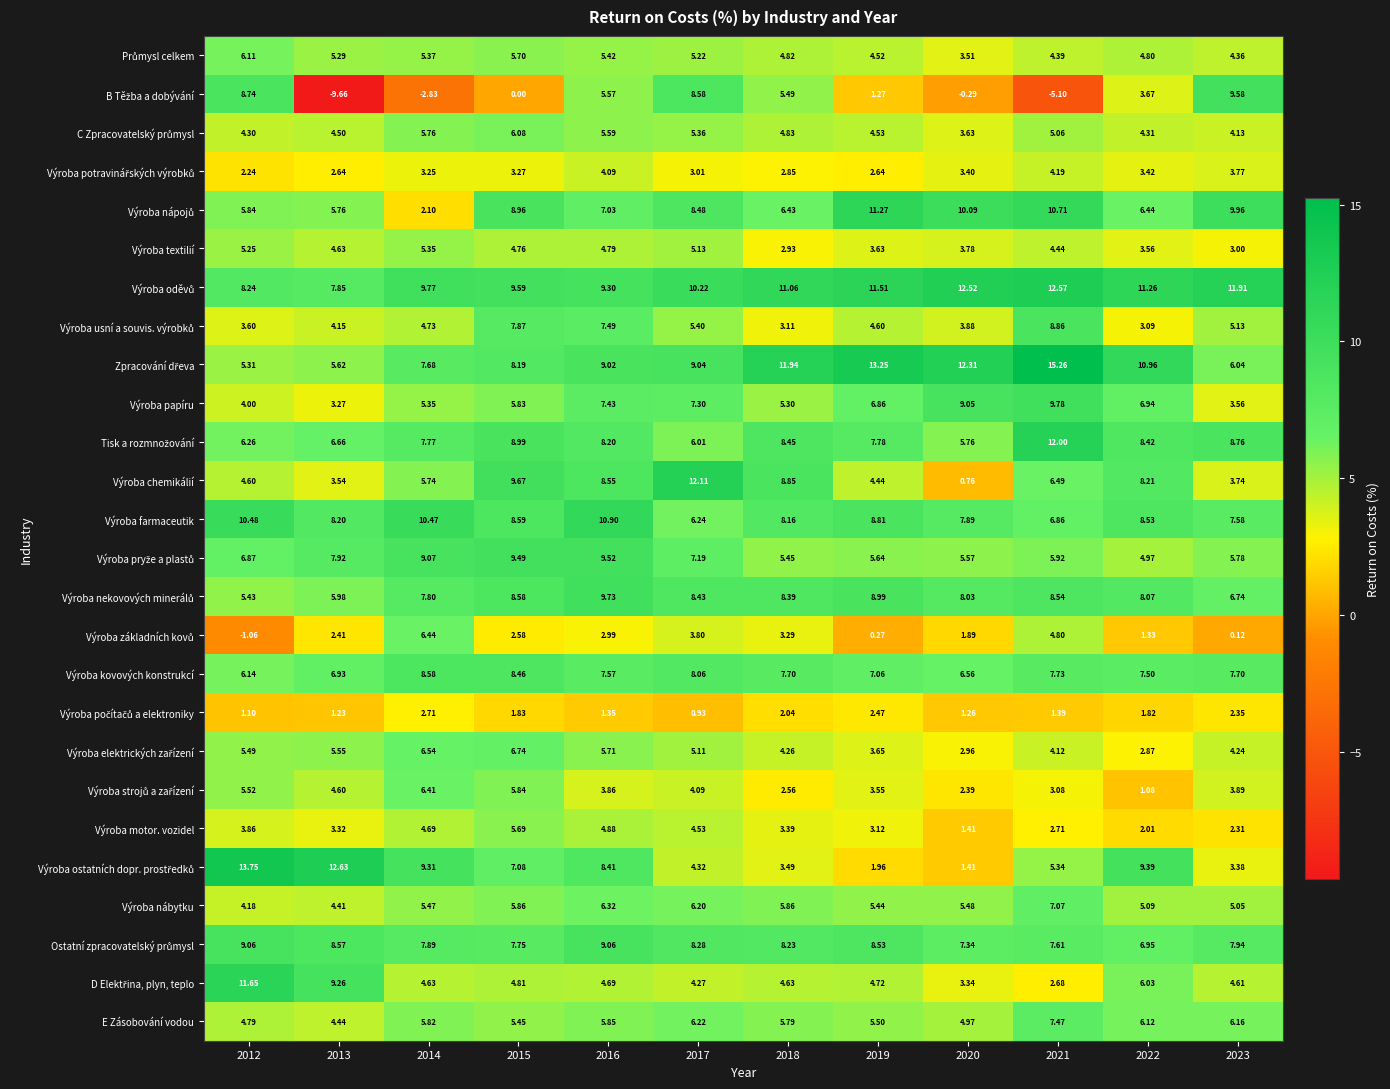

At which category is the sum across all series the highest?

2016